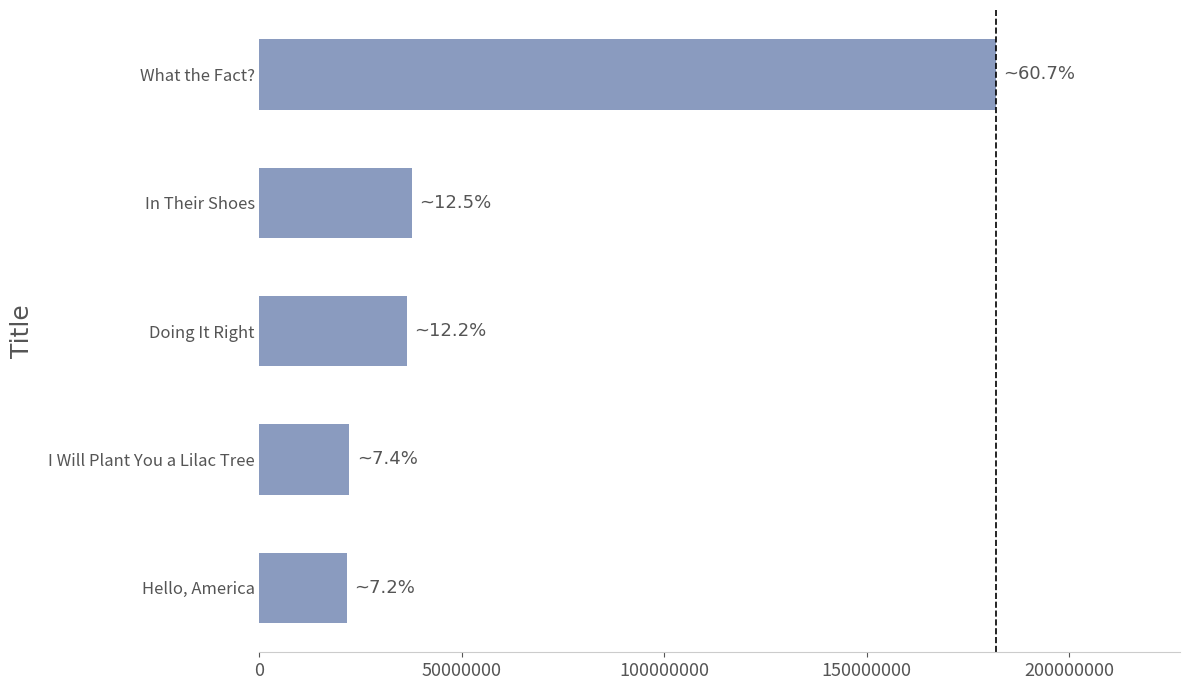

The chart shows a value of 30234580 at Hello, America. True or false?

False